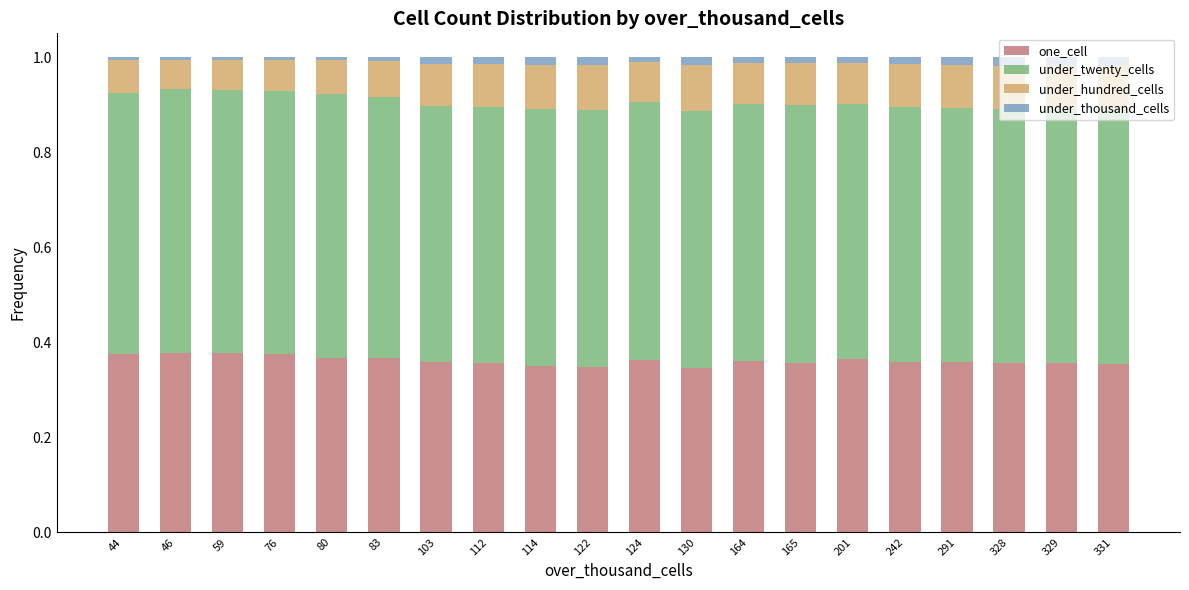

Does the chart contain any negative values?

No